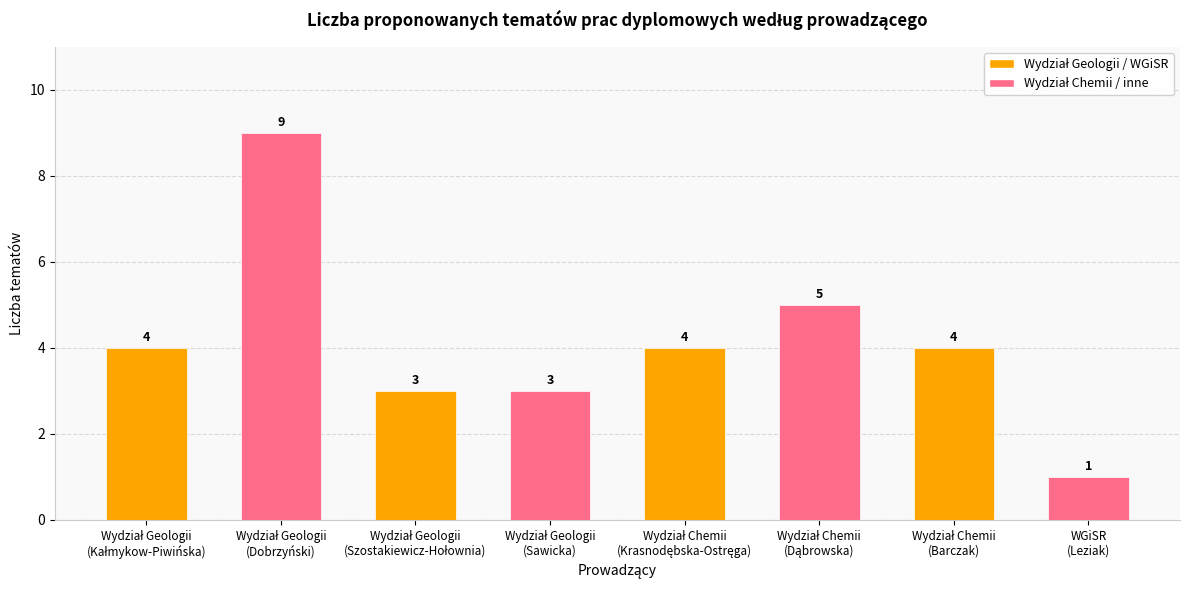

What is the difference between the maximum and minimum values?

8